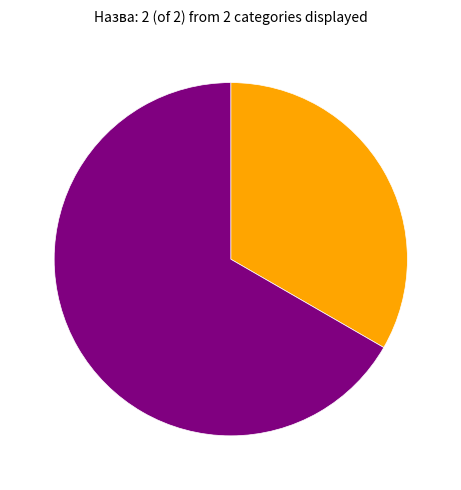

Does any single category account for the majority?

Yes